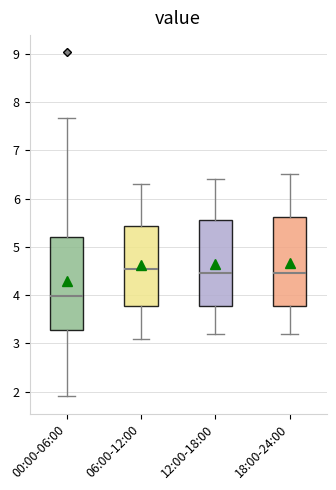

Reading left to right, transcribe this box plot: for each box, give where its median line is, the range the box spans, and where its two whiskers end, as read against the y-axis. The values are not printed on the chart, so give them approximately, as read against the axis.

00:00-06:00: median 4.0, box 3.3 to 5.2, whiskers 1.9 to 7.7
06:00-12:00: median 4.6, box 3.8 to 5.4, whiskers 3.1 to 6.3
12:00-18:00: median 4.5, box 3.8 to 5.6, whiskers 3.2 to 6.4
18:00-24:00: median 4.5, box 3.8 to 5.6, whiskers 3.2 to 6.5